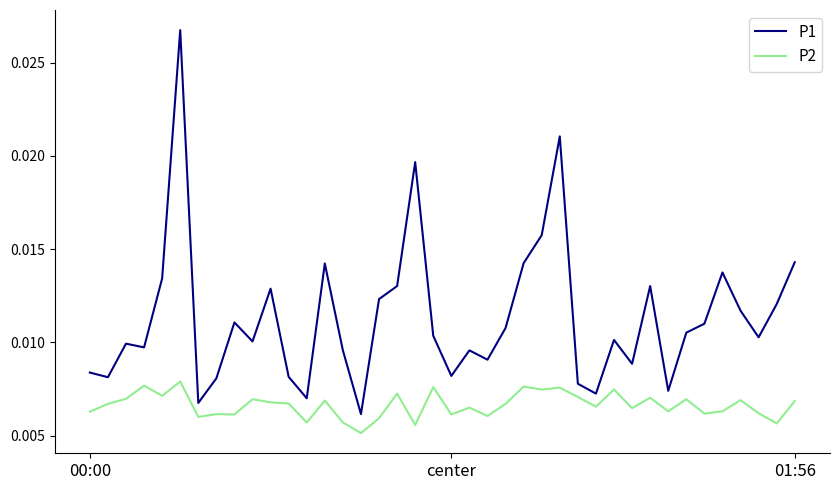

Which series has the largest range (max minus min)?

P1